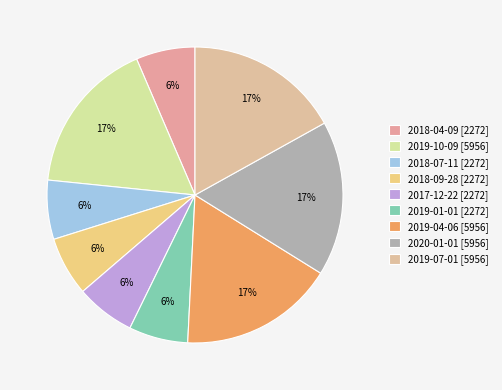

How many segments does this pie chart have?

9